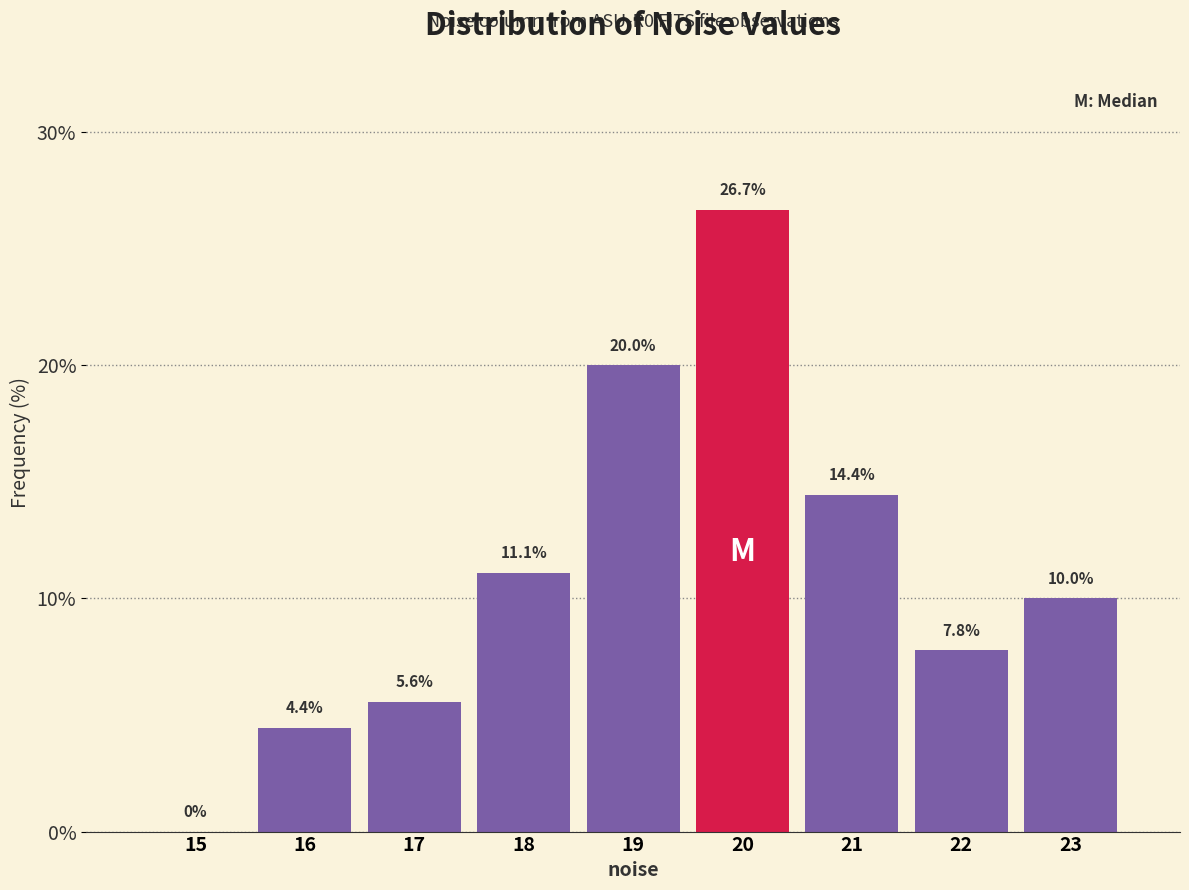

Reading right to left, extract all data points from this chart.

23=10.0	22=7.8	21=14.4	20=26.7	19=20.0	18=11.1	17=5.6	16=4.4	15=0.0